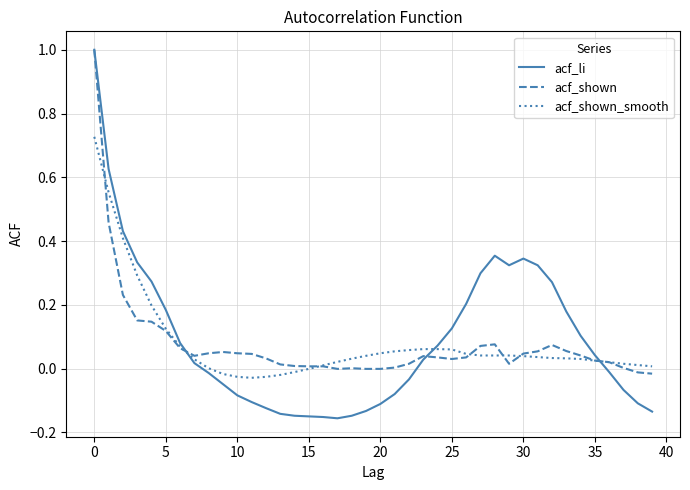

Which series has the largest range (max minus min)?

acf_li